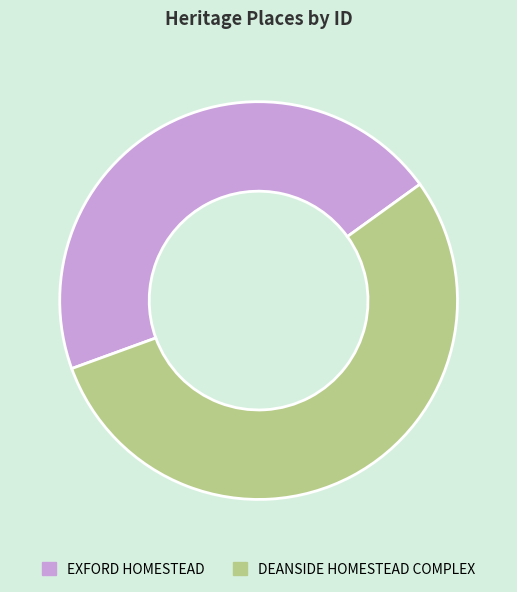

Which category accounts for the majority?

DEANSIDE HOMESTEAD COMPLEX